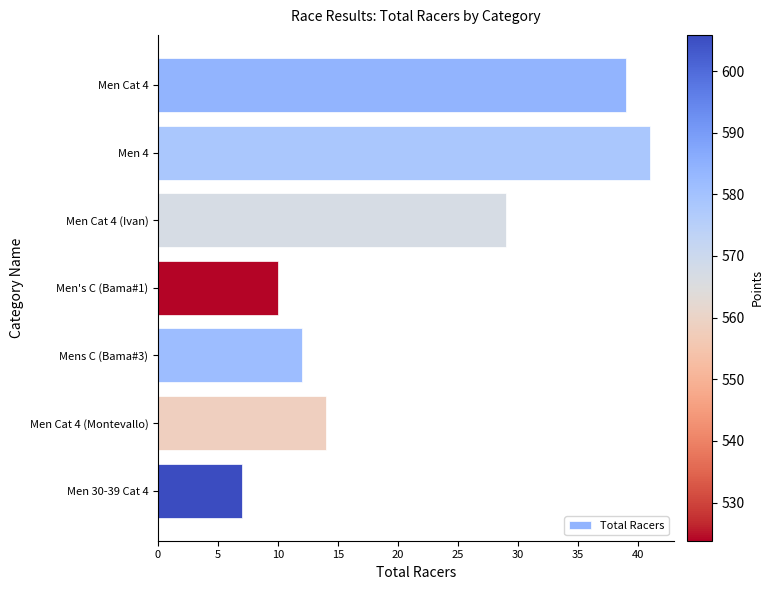

What is the difference between the values at Men's C (Bama#1) and Men 30-39 Cat 4?

3